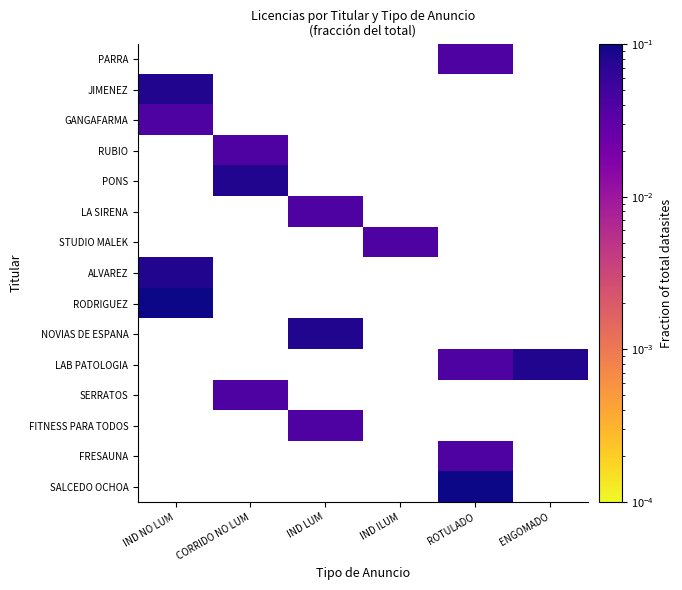

Between CORRIDO NO LUM and ROTULADO, which is larger?

ROTULADO